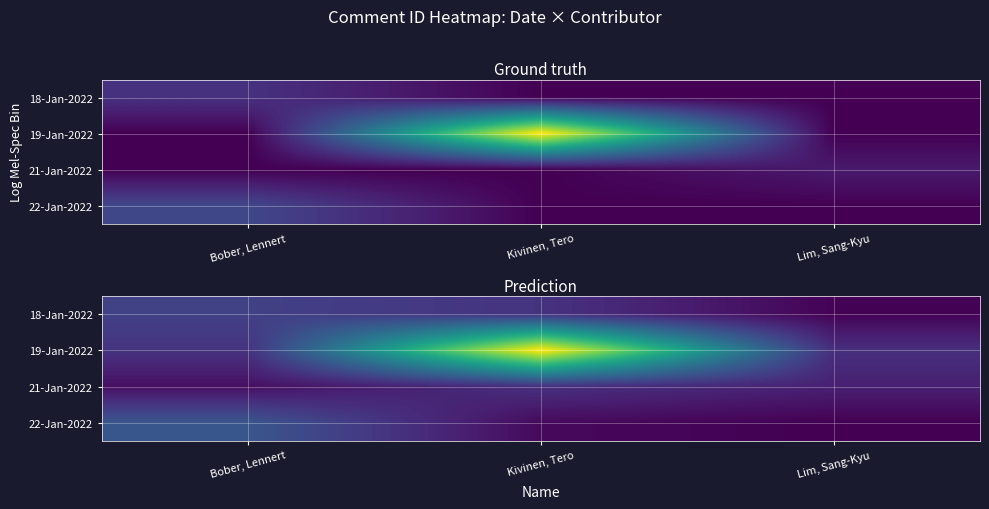

At which category is the sum across all series the highest?

Kivinen, Tero